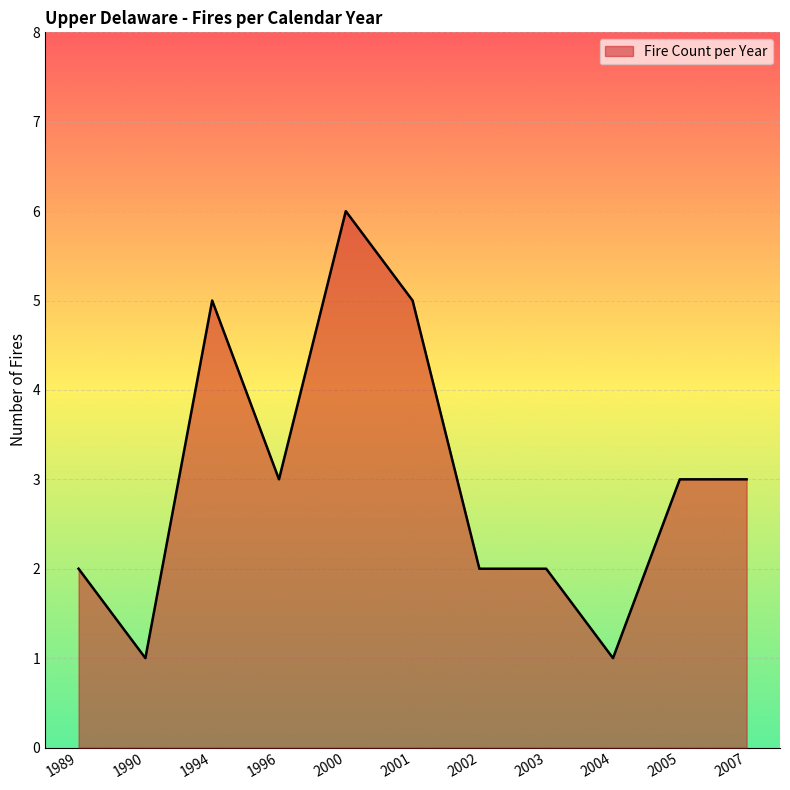

The chart shows a value of 2 at 2005. True or false?

False